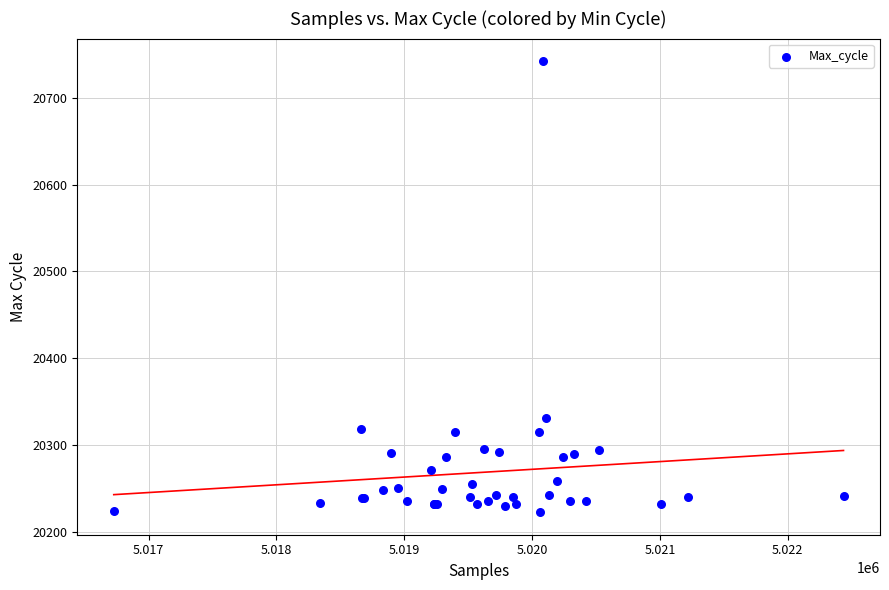

What Y value in the scatter plot is closest to 20482?

20331